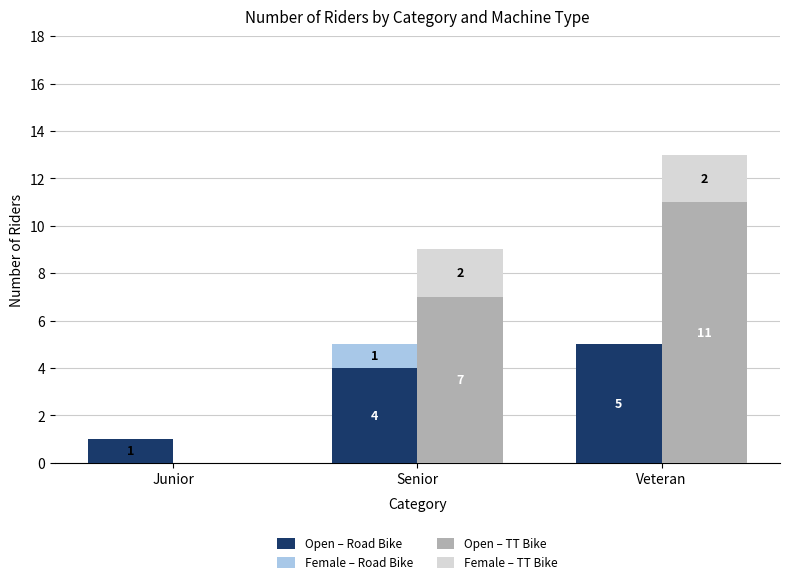

Rank the series by their maximum value, from highest to lowest.

Open – TT Bike, Open – Road Bike, Female – TT Bike, Female – Road Bike